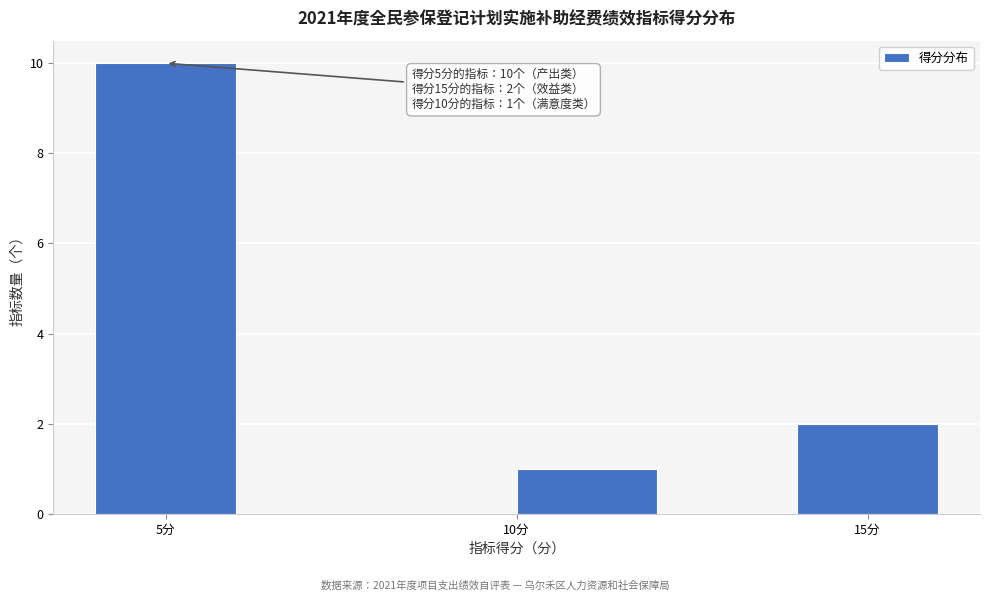

Over which range of the x-axis is the bar tallest?

4 to 6